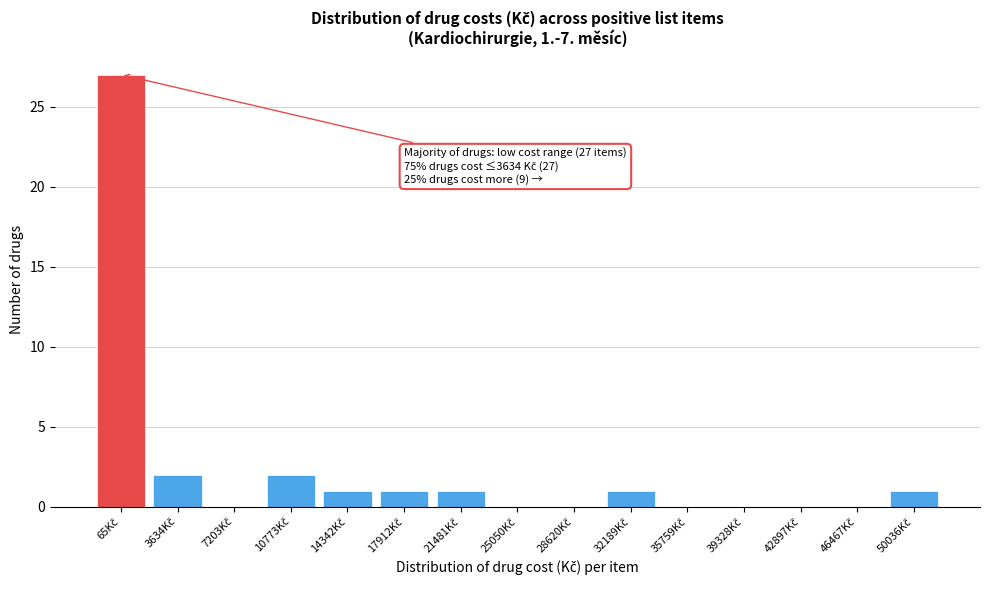

What is the maximum value shown in the chart?

27